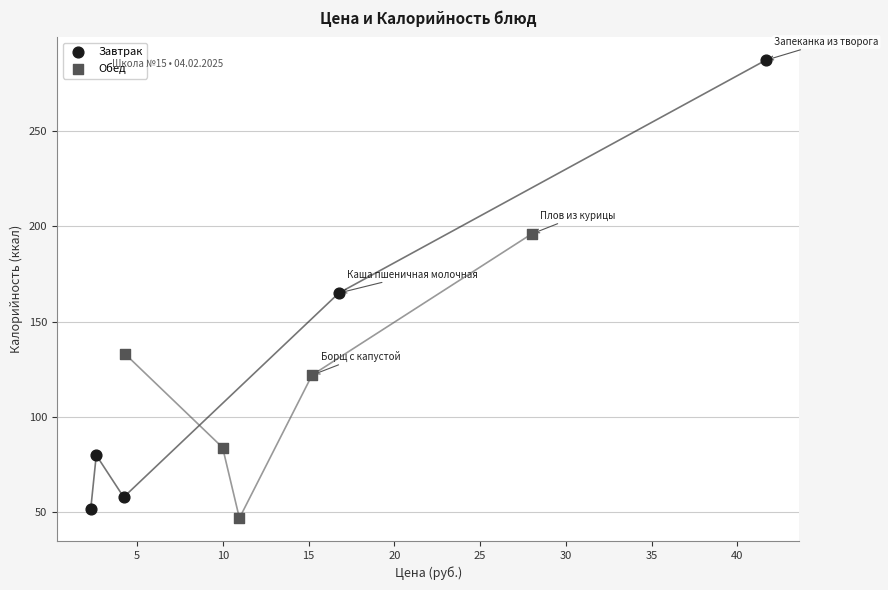

Which series contains the lowest Y value?

Обед